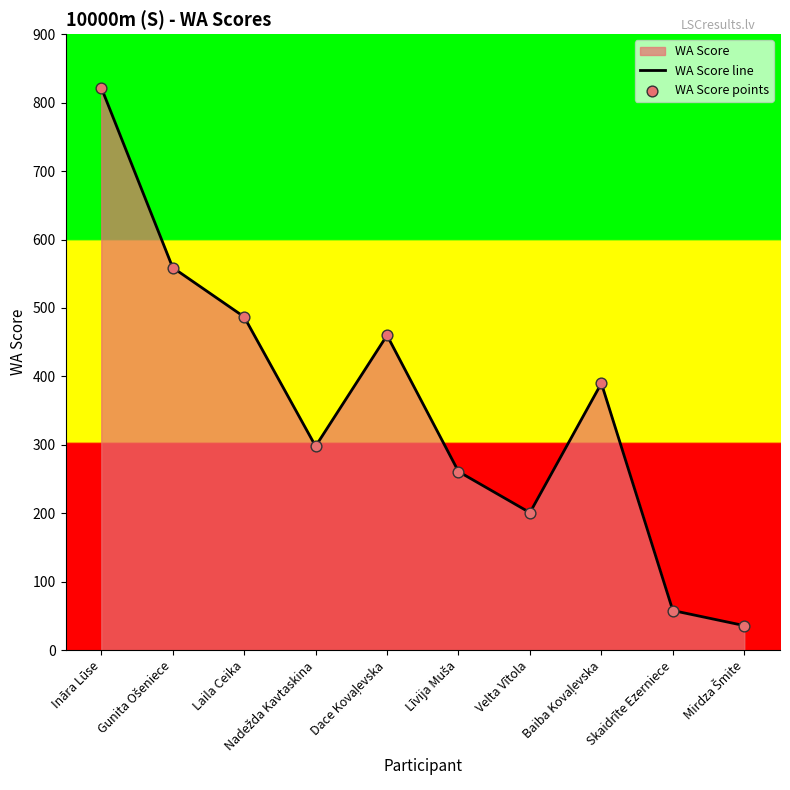

At how many categories does at least one series exceed 42?

9